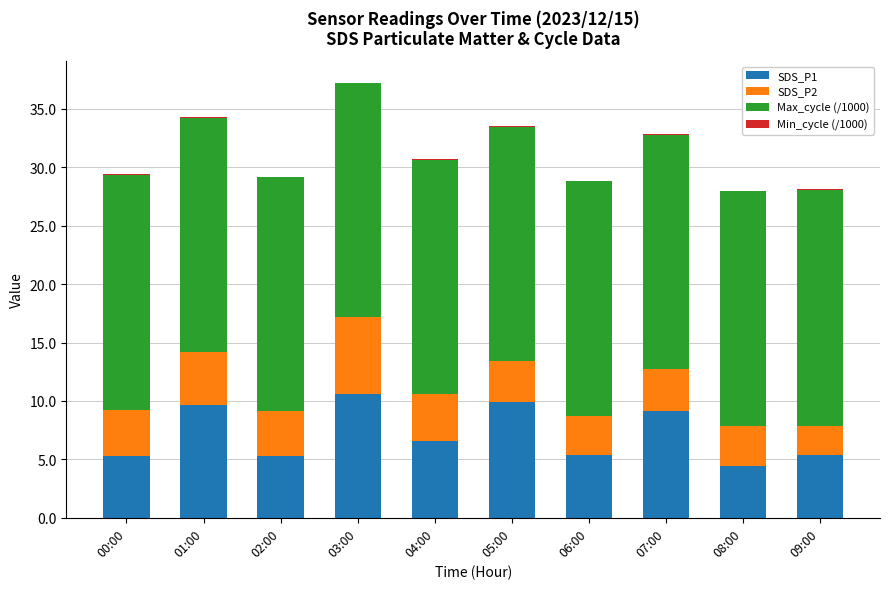

What is the maximum value for SDS_P1?

10.6